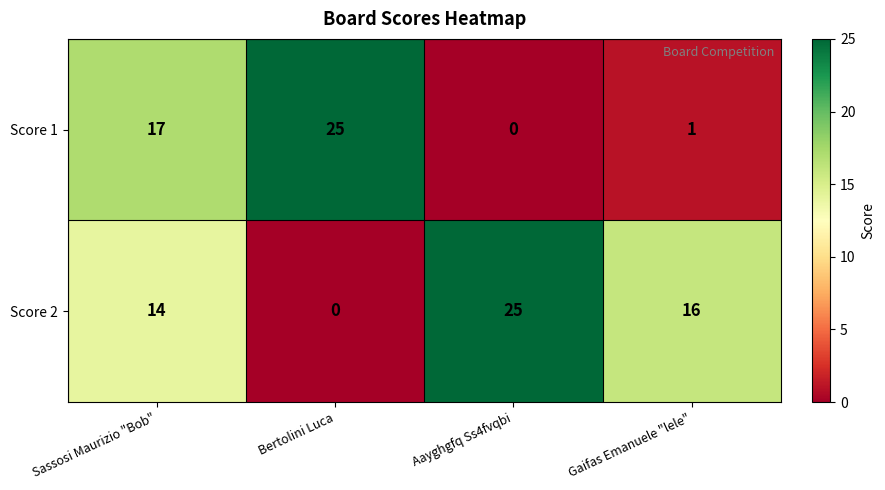

Reading left to right, what are all the values shown in this chart?

Score 1: Sassosi Maurizio "Bob"=17	Bertolini Luca=25	Aayghgfq Ss4fvqbi=0	Gaifas Emanuele "lele"=1
Score 2: Sassosi Maurizio "Bob"=14	Bertolini Luca=0	Aayghgfq Ss4fvqbi=25	Gaifas Emanuele "lele"=16